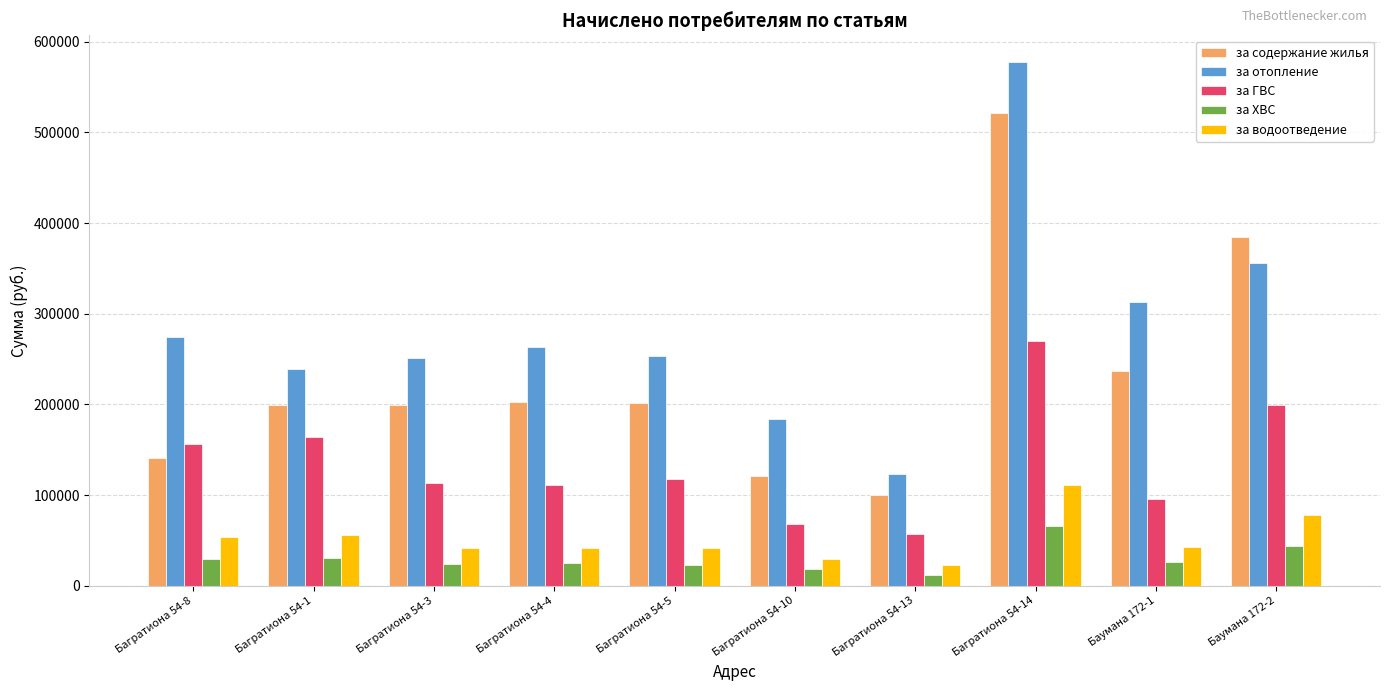

How many values in the за ГВС series are below 117594?

5